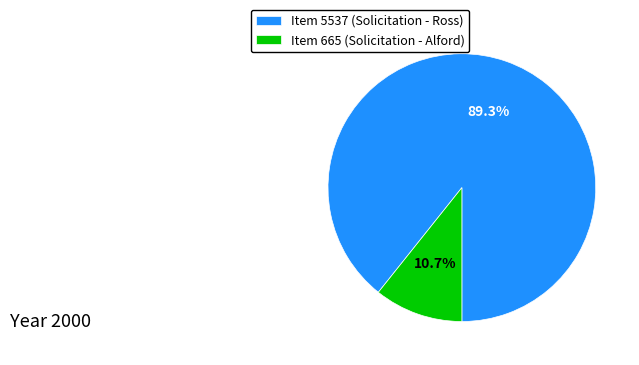

To the nearest percent, what is the difference between the largest and smallest slice percentages?

79%